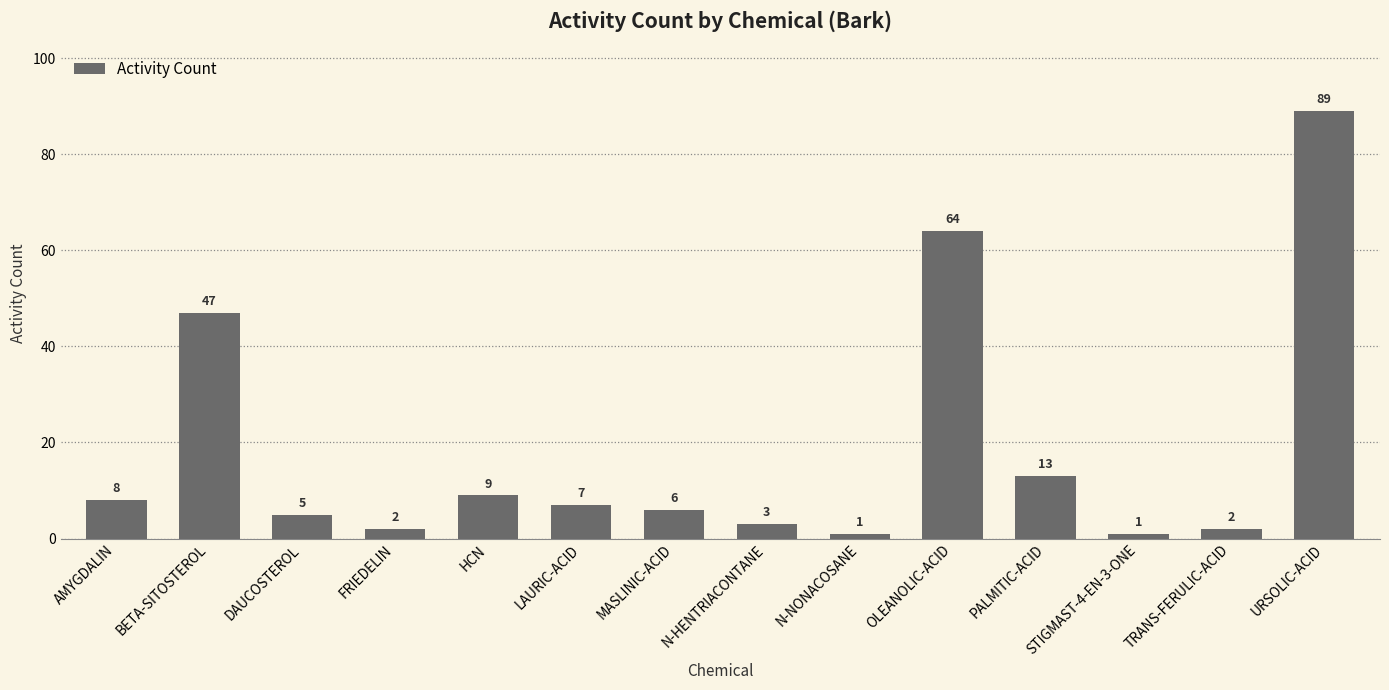

Where is the data nearest to the value 45?

BETA-SITOSTEROL